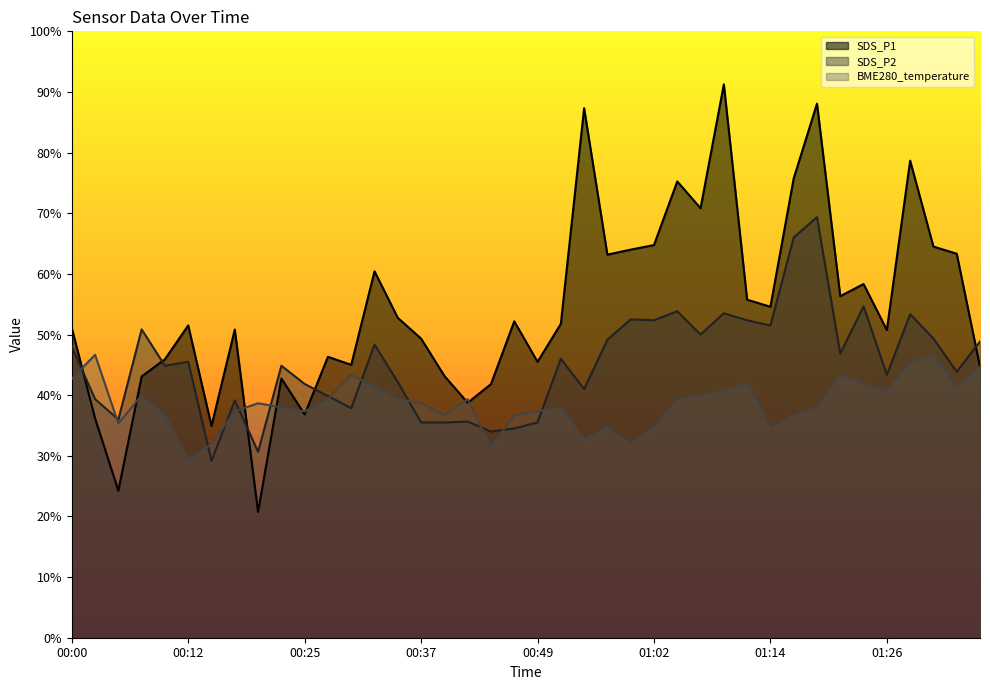

At which category is the sum across all series the highest?

01:19